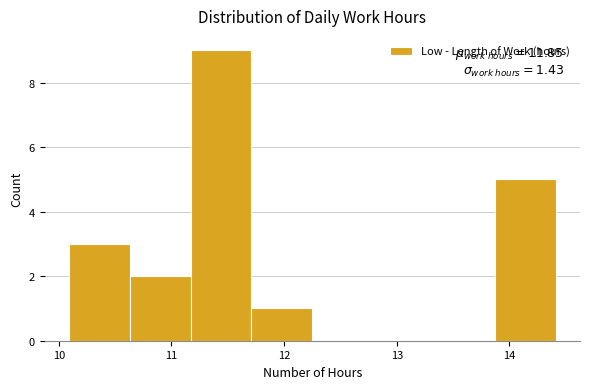

Over which range of the x-axis is the bar tallest?

11.17 to 11.71